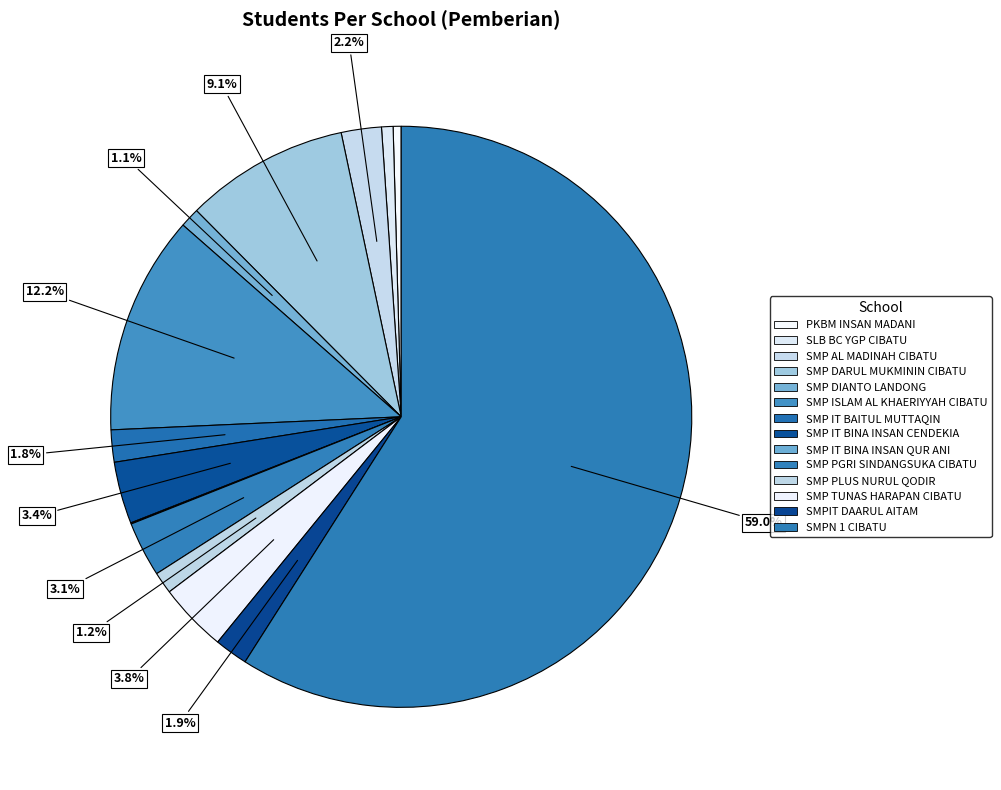

Which slice is the largest?

SMPN 1 CIBATU